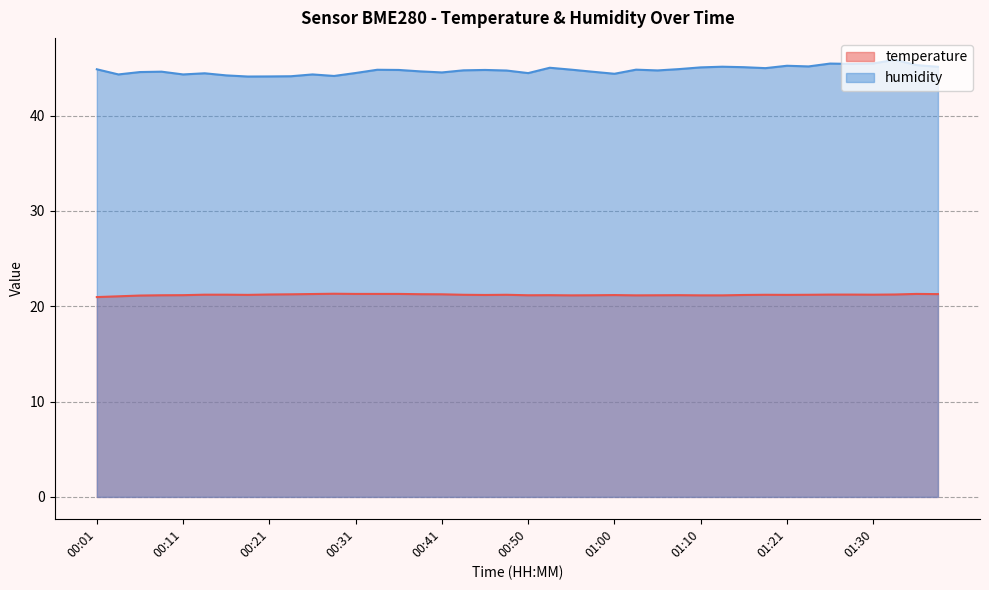

What is the greatest value displayed?

45.9